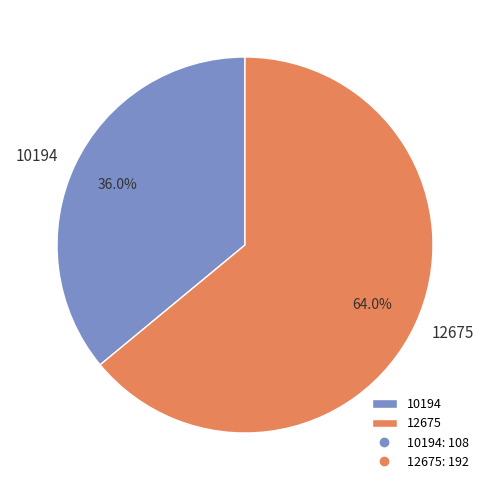

What is the total percentage of 10194 and 12675?

100.0%